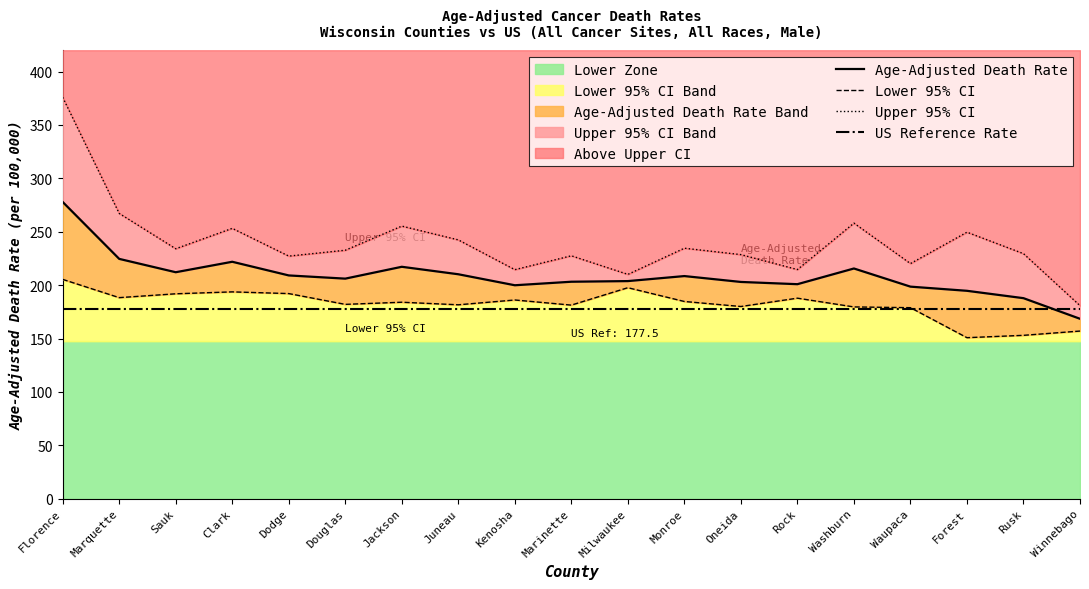

At which label does US Reference Rate reach its minimum?

Florence